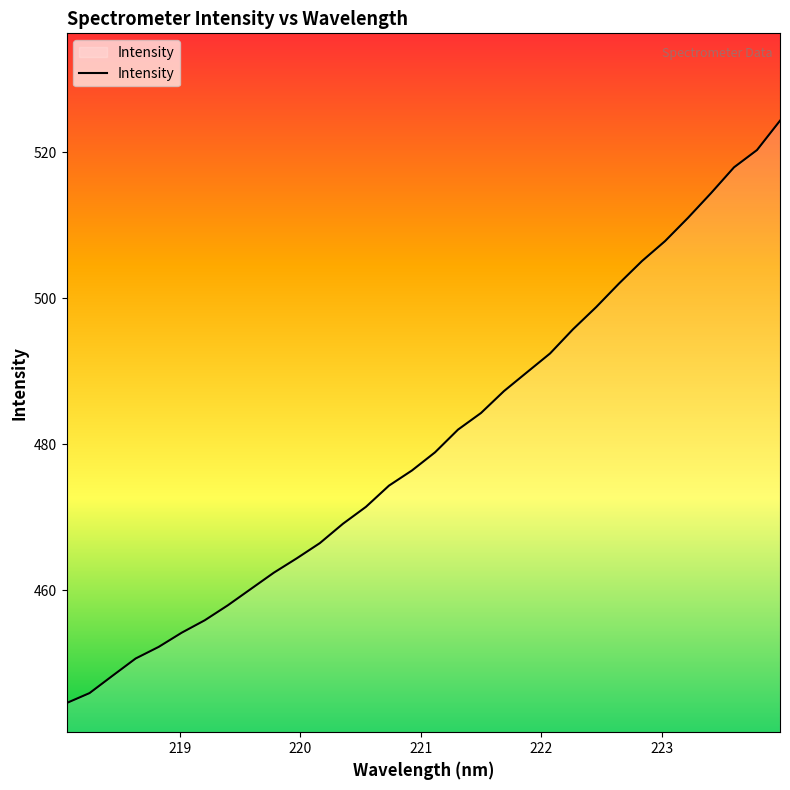

What is the smallest value displayed?

444.6